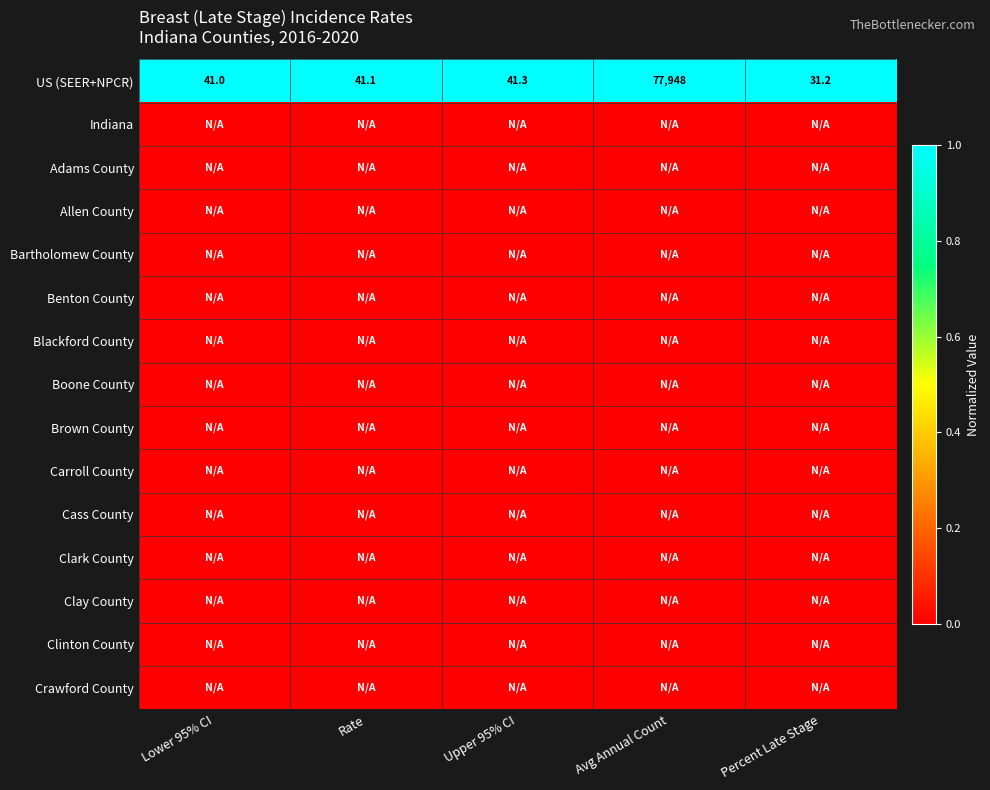

What is the highest value of the US (SEER+NPCR) series?

77948.0